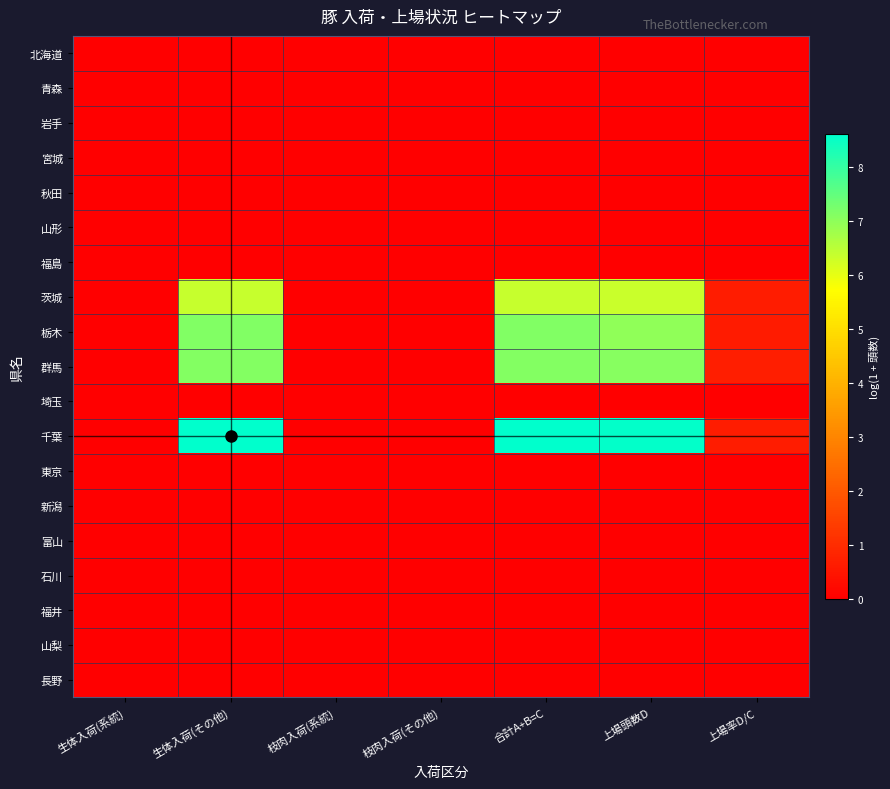

Reading left to right, transcribe all the data shown in this chart.

北海道: 生体入荷(系統)=0.0	生体入荷(その他)=0.0	枝肉入荷(系統)=0.0	枝肉入荷(その他)=0.0	合計A+B=C=0.0	上場頭数D=0.0	上場率D/C=0.0
青森: 生体入荷(系統)=0.0	生体入荷(その他)=0.0	枝肉入荷(系統)=0.0	枝肉入荷(その他)=0.0	合計A+B=C=0.0	上場頭数D=0.0	上場率D/C=0.0
岩手: 生体入荷(系統)=0.0	生体入荷(その他)=0.0	枝肉入荷(系統)=0.0	枝肉入荷(その他)=0.0	合計A+B=C=0.0	上場頭数D=0.0	上場率D/C=0.0
宮城: 生体入荷(系統)=0.0	生体入荷(その他)=0.0	枝肉入荷(系統)=0.0	枝肉入荷(その他)=0.0	合計A+B=C=0.0	上場頭数D=0.0	上場率D/C=0.0
秋田: 生体入荷(系統)=0.0	生体入荷(その他)=0.0	枝肉入荷(系統)=0.0	枝肉入荷(その他)=0.0	合計A+B=C=0.0	上場頭数D=0.0	上場率D/C=0.0
山形: 生体入荷(系統)=0.0	生体入荷(その他)=0.0	枝肉入荷(系統)=0.0	枝肉入荷(その他)=0.0	合計A+B=C=0.0	上場頭数D=0.0	上場率D/C=0.0
福島: 生体入荷(系統)=0.0	生体入荷(その他)=0.0	枝肉入荷(系統)=0.0	枝肉入荷(その他)=0.0	合計A+B=C=0.0	上場頭数D=0.0	上場率D/C=0.0
茨城: 生体入荷(系統)=0.0	生体入荷(その他)=6.4	枝肉入荷(系統)=0.0	枝肉入荷(その他)=0.0	合計A+B=C=6.4	上場頭数D=6.3	上場率D/C=0.7
栃木: 生体入荷(系統)=0.0	生体入荷(その他)=7.2	枝肉入荷(系統)=0.0	枝肉入荷(その他)=0.0	合計A+B=C=7.2	上場頭数D=7.0	上場率D/C=0.6
群馬: 生体入荷(系統)=0.0	生体入荷(その他)=7.1	枝肉入荷(系統)=0.0	枝肉入荷(その他)=0.0	合計A+B=C=7.1	上場頭数D=7.1	上場率D/C=0.7
埼玉: 生体入荷(系統)=0.0	生体入荷(その他)=0.0	枝肉入荷(系統)=0.0	枝肉入荷(その他)=0.0	合計A+B=C=0.0	上場頭数D=0.0	上場率D/C=0.0
千葉: 生体入荷(系統)=0.0	生体入荷(その他)=8.6	枝肉入荷(系統)=0.0	枝肉入荷(その他)=0.0	合計A+B=C=8.6	上場頭数D=8.5	上場率D/C=0.7
東京: 生体入荷(系統)=0.0	生体入荷(その他)=0.0	枝肉入荷(系統)=0.0	枝肉入荷(その他)=0.0	合計A+B=C=0.0	上場頭数D=0.0	上場率D/C=0.0
新潟: 生体入荷(系統)=0.0	生体入荷(その他)=0.0	枝肉入荷(系統)=0.0	枝肉入荷(その他)=0.0	合計A+B=C=0.0	上場頭数D=0.0	上場率D/C=0.0
富山: 生体入荷(系統)=0.0	生体入荷(その他)=0.0	枝肉入荷(系統)=0.0	枝肉入荷(その他)=0.0	合計A+B=C=0.0	上場頭数D=0.0	上場率D/C=0.0
石川: 生体入荷(系統)=0.0	生体入荷(その他)=0.0	枝肉入荷(系統)=0.0	枝肉入荷(その他)=0.0	合計A+B=C=0.0	上場頭数D=0.0	上場率D/C=0.0
福井: 生体入荷(系統)=0.0	生体入荷(その他)=0.0	枝肉入荷(系統)=0.0	枝肉入荷(その他)=0.0	合計A+B=C=0.0	上場頭数D=0.0	上場率D/C=0.0
山梨: 生体入荷(系統)=0.0	生体入荷(その他)=0.0	枝肉入荷(系統)=0.0	枝肉入荷(その他)=0.0	合計A+B=C=0.0	上場頭数D=0.0	上場率D/C=0.0
長野: 生体入荷(系統)=0.0	生体入荷(その他)=0.0	枝肉入荷(系統)=0.0	枝肉入荷(その他)=0.0	合計A+B=C=0.0	上場頭数D=0.0	上場率D/C=0.0